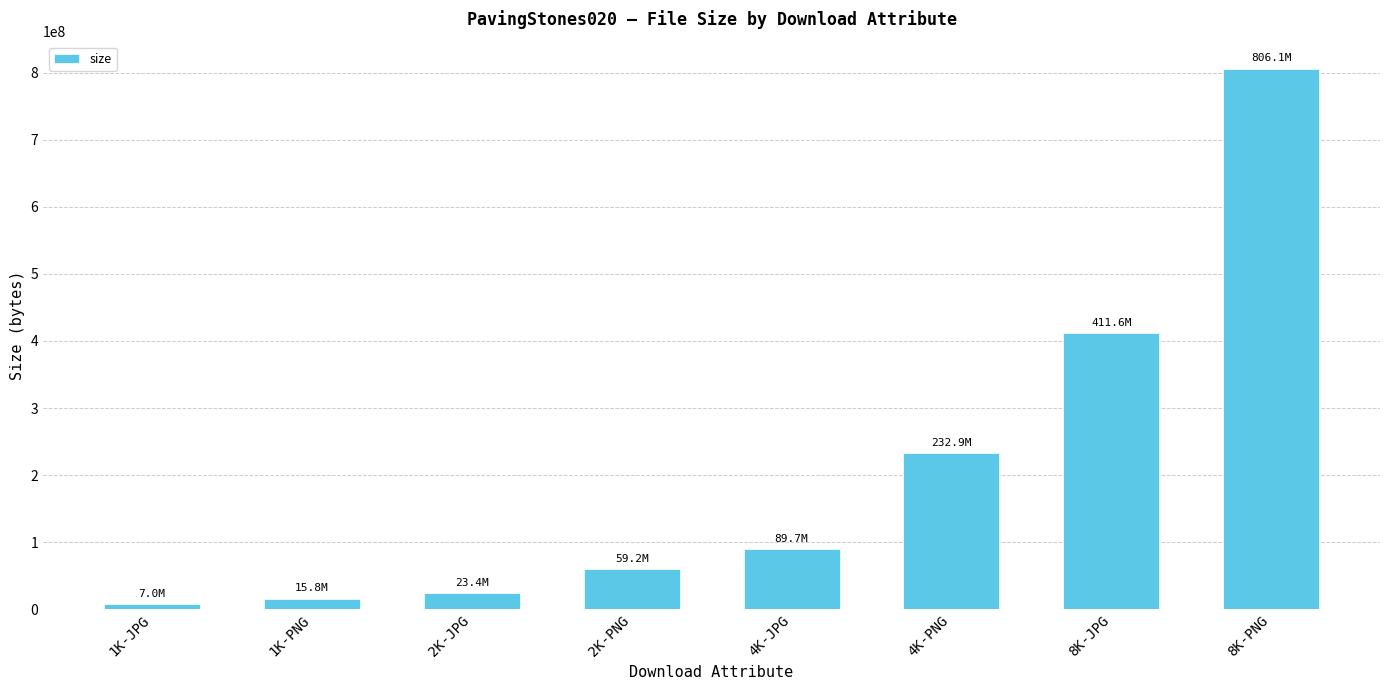

What is the change in value from 2K-PNG to 4K-PNG?

+173773136